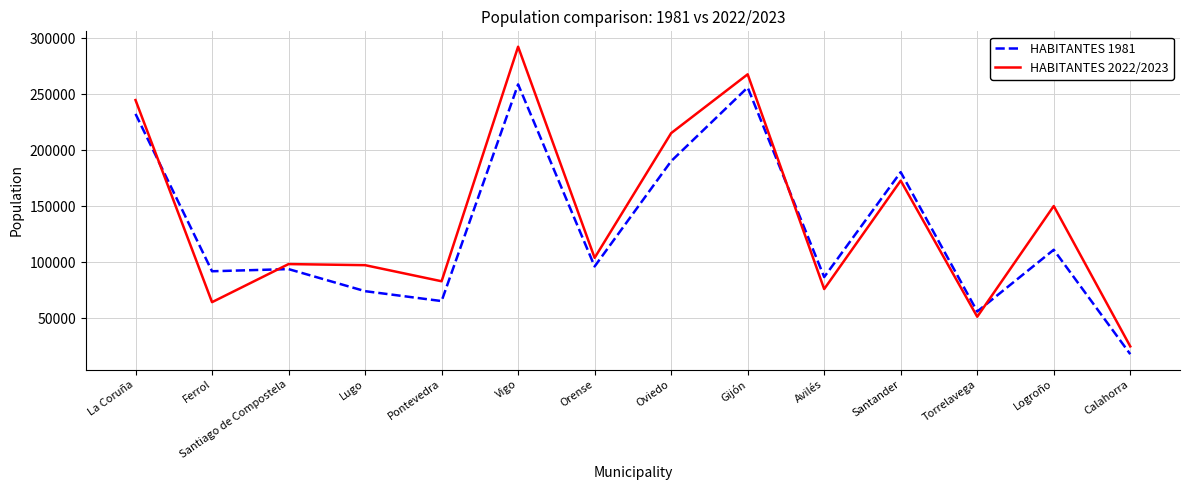

What is the difference between the maximum and minimum values in the HABITANTES 1981 series?

241029